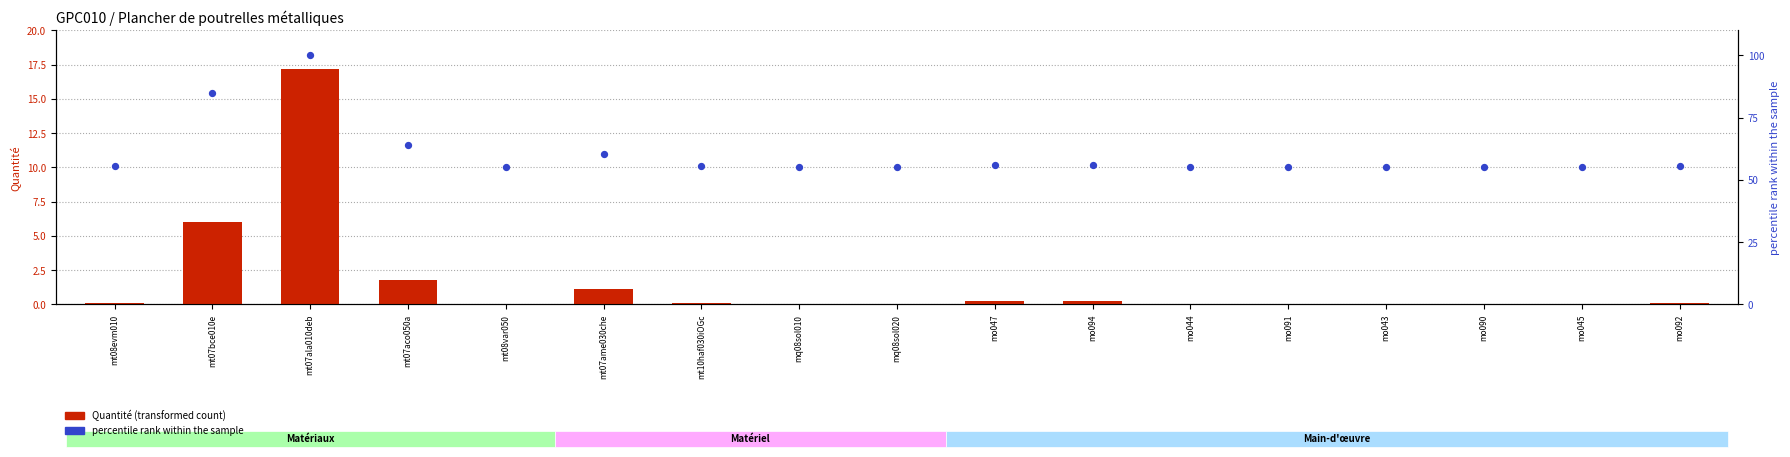

Which series reaches the minimum Y coordinate?

Quantité (transformed count)